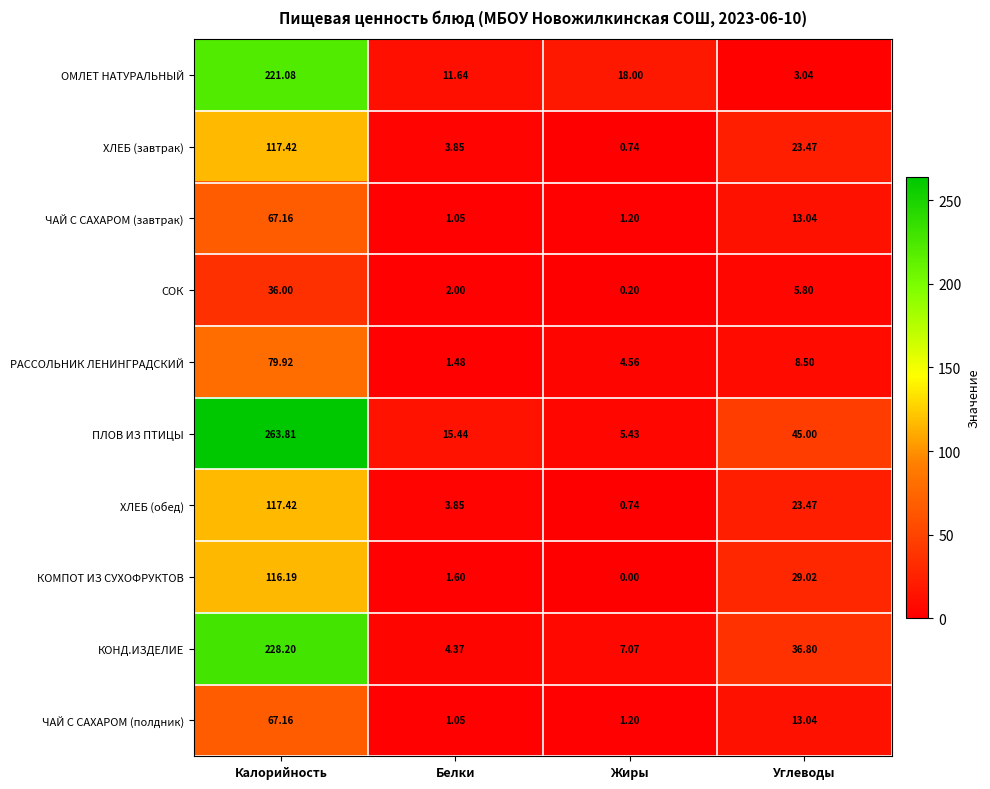

Where does the КОНД.ИЗДЕЛИЕ series first go above 36?

Калорийность